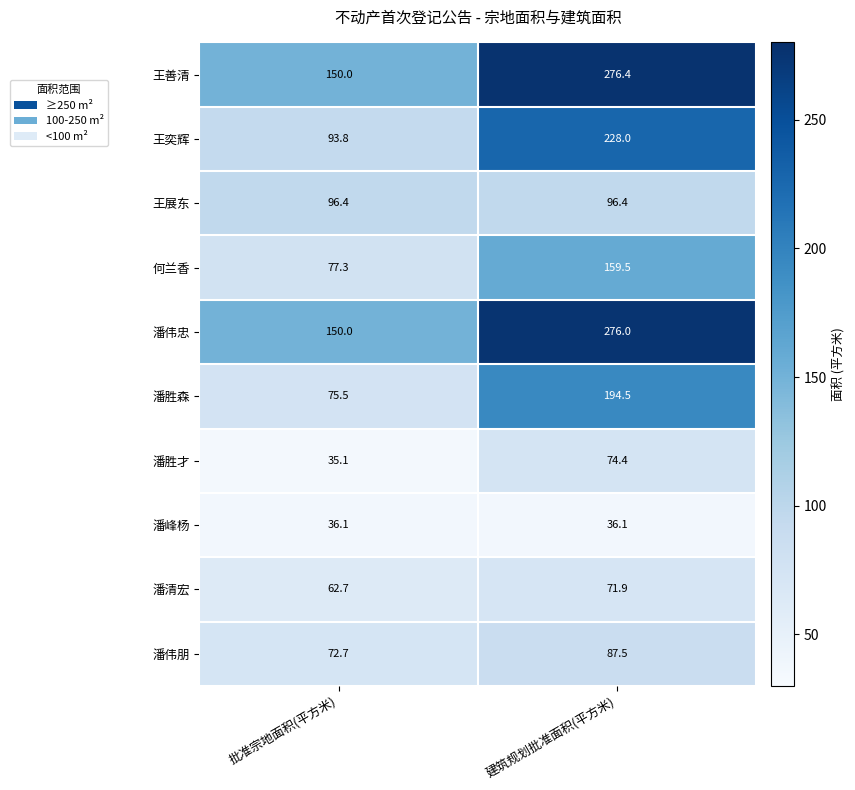

At which category is the sum across all series the highest?

建筑规划批准面积(平方米)